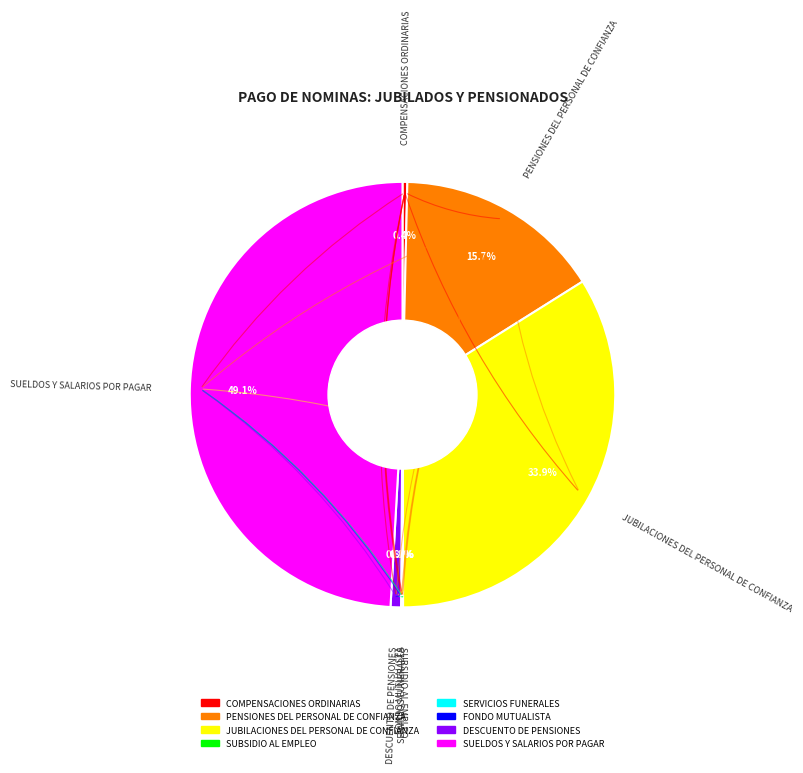

Is there a majority slice in this chart?

No